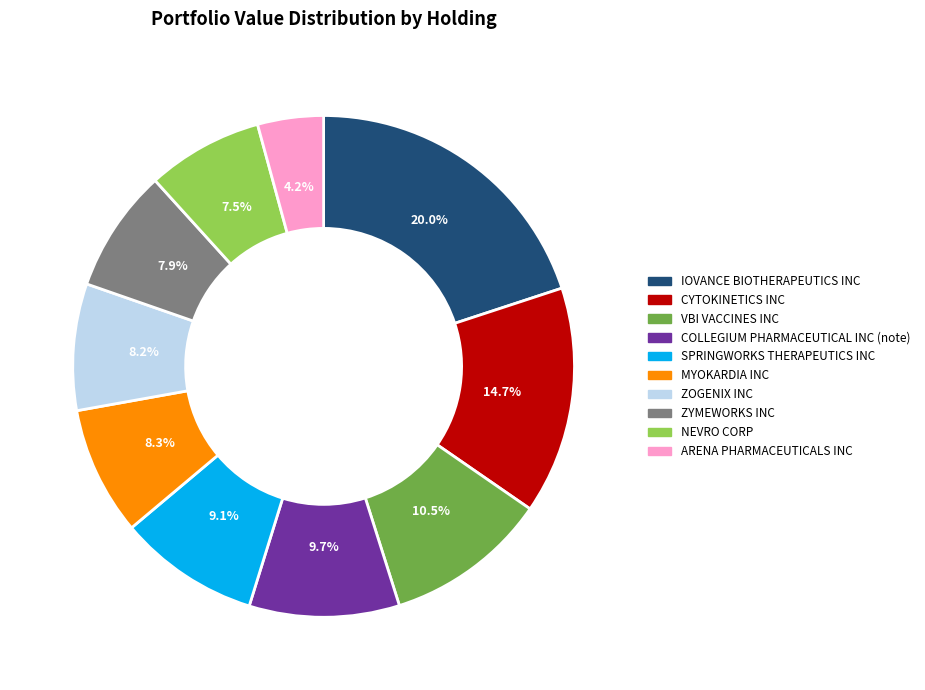

Does VBI VACCINES INC account for over 50% of the chart?

No